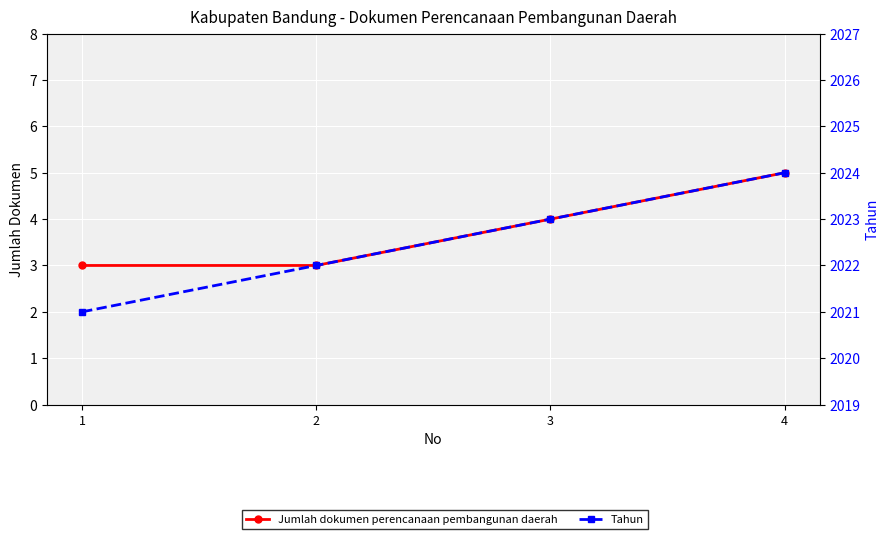

List the labels in order of Tahun value, smallest first.

1, 2, 3, 4